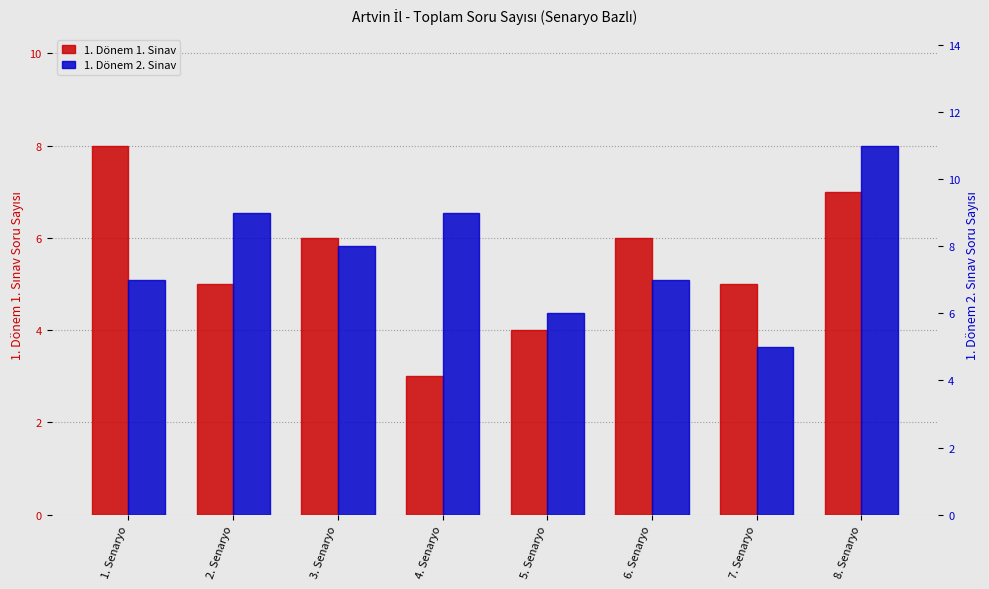

Where is 1. Dönem 2. Sinav nearest to the value 8?

3. Senaryo